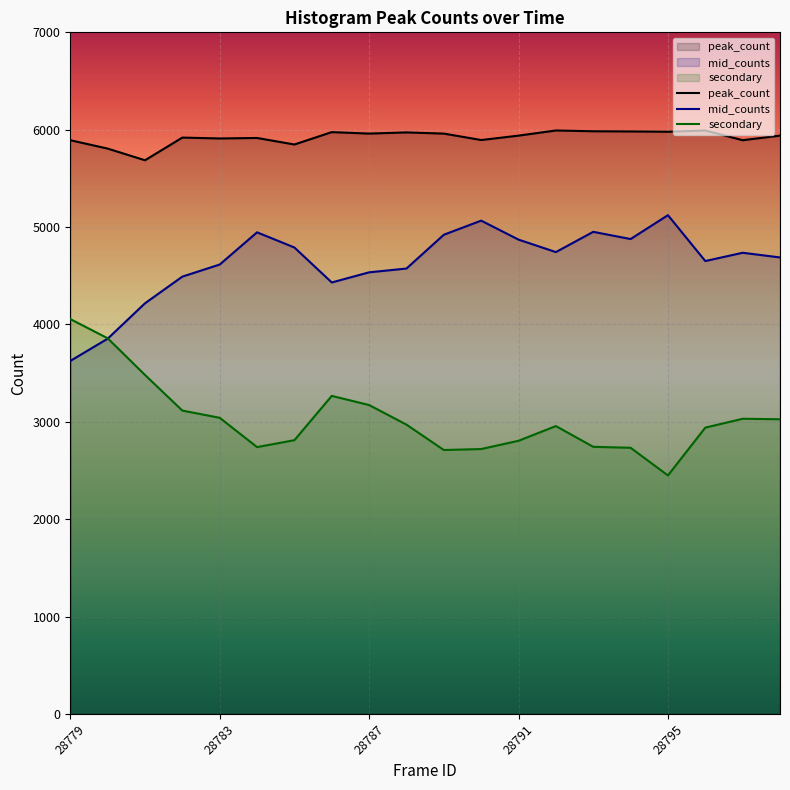

What is the spread (max minus min) of values at 28791?

3134